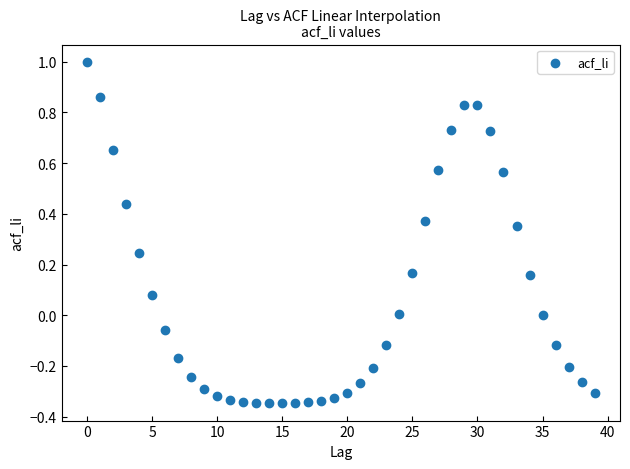

What is the range of Y values (max minus min)?

1.3